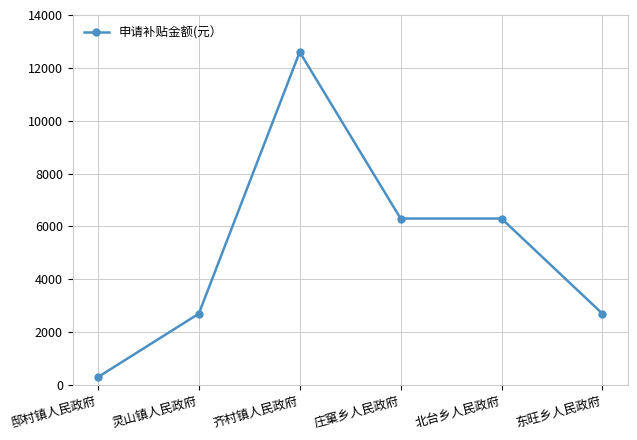

True or false: the data shows 12600 at 齐村镇人民政府.

True